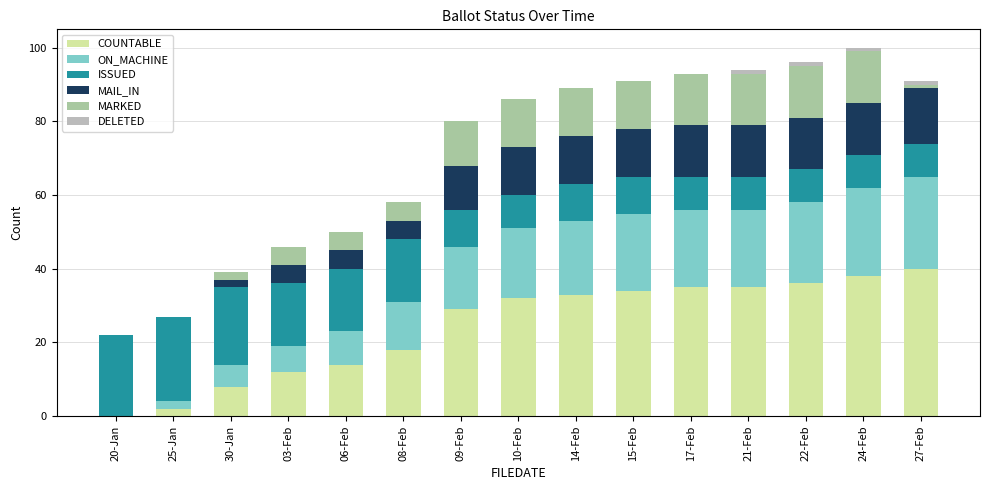

What is the difference between the maximum and second lowest values in the DELETED series?

1